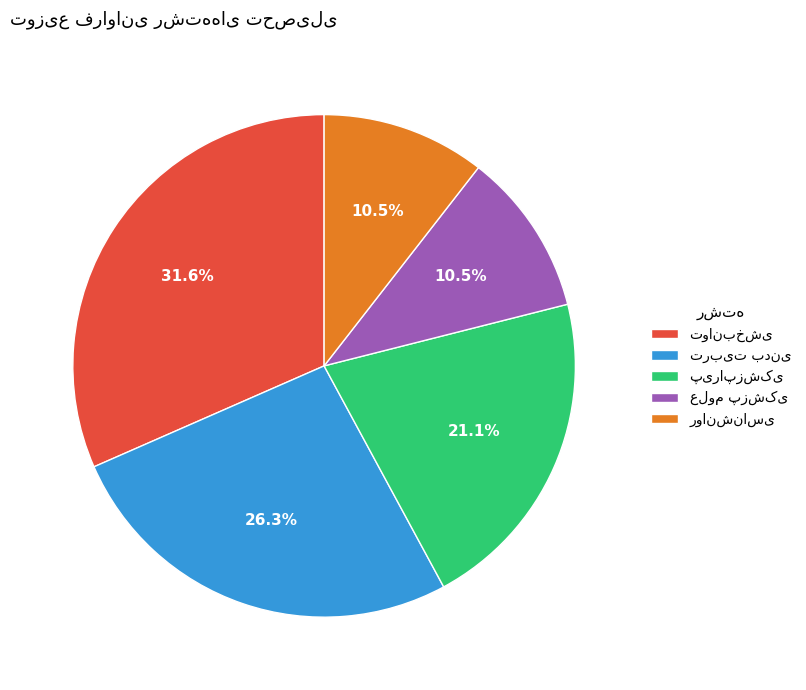

Is there any slice that represents more than half of the pie?

No